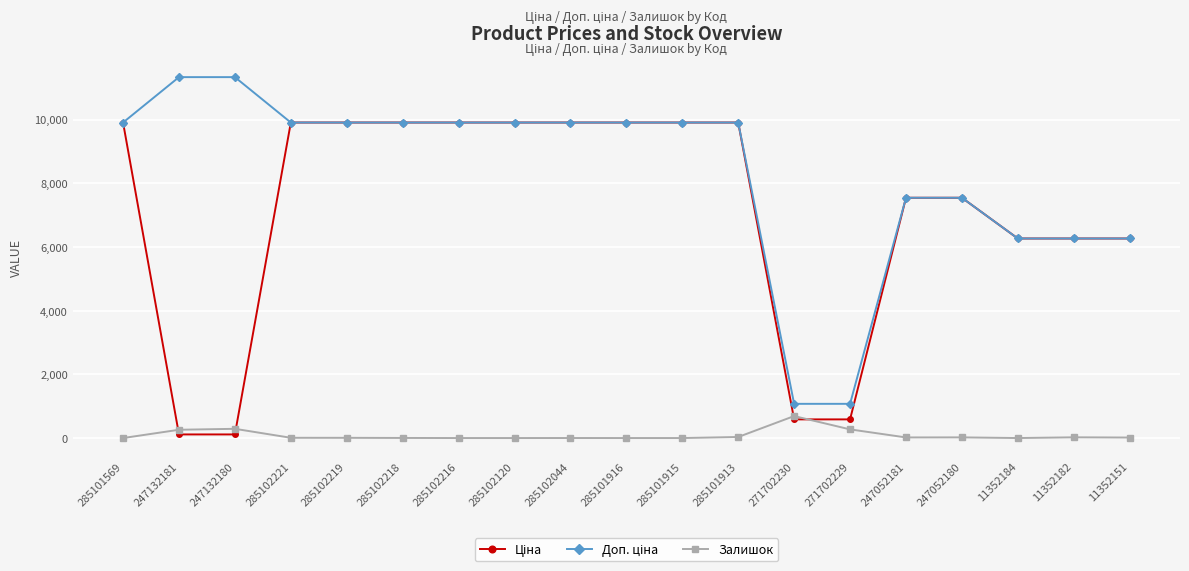

True or false: Залишок has more than 2 interior local peaks.

True